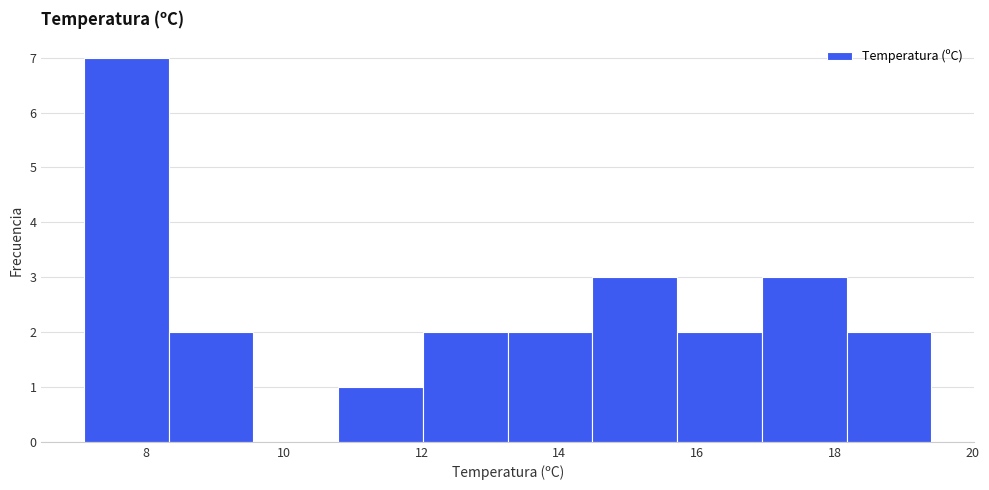

Reading left to right, transcribe this chart: for each bar, give the range it covers on the x-axis and its height. Neither the bar edges nor the heights are printed on the chart, so give them approximately, as read against the axes.

7.2 to 8.4: 7
8.4 to 9.6: 2
9.6 to 10.8: 0
10.8 to 12.0: 1
12.0 to 13.2: 2
13.2 to 14.4: 2
14.4 to 15.8: 3
15.8 to 17.0: 2
17.0 to 18.2: 3
18.2 to 19.4: 2